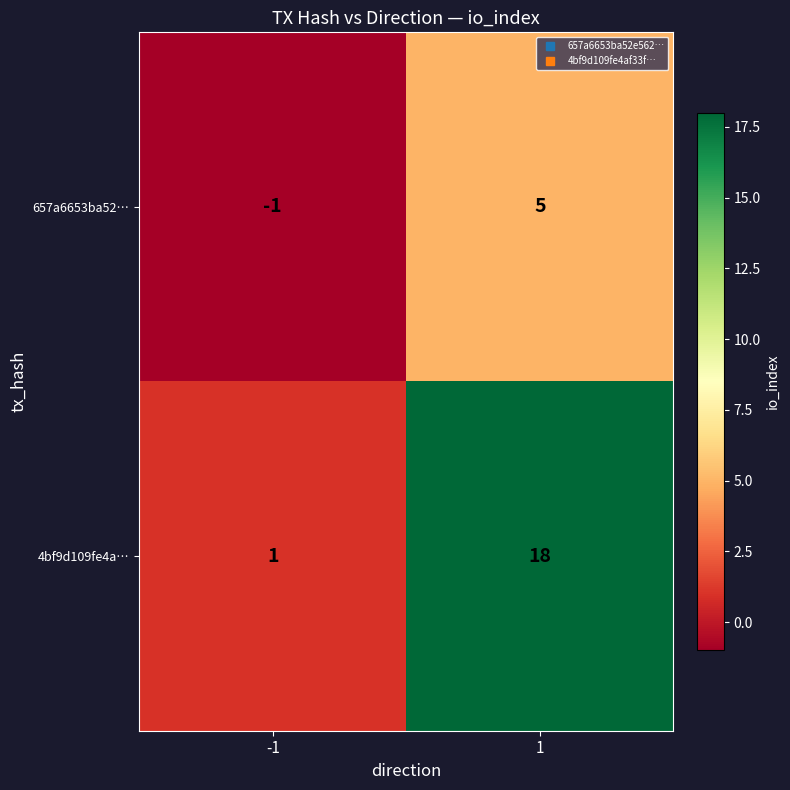

Which series has the largest range (max minus min)?

4bf9d109fe4a…